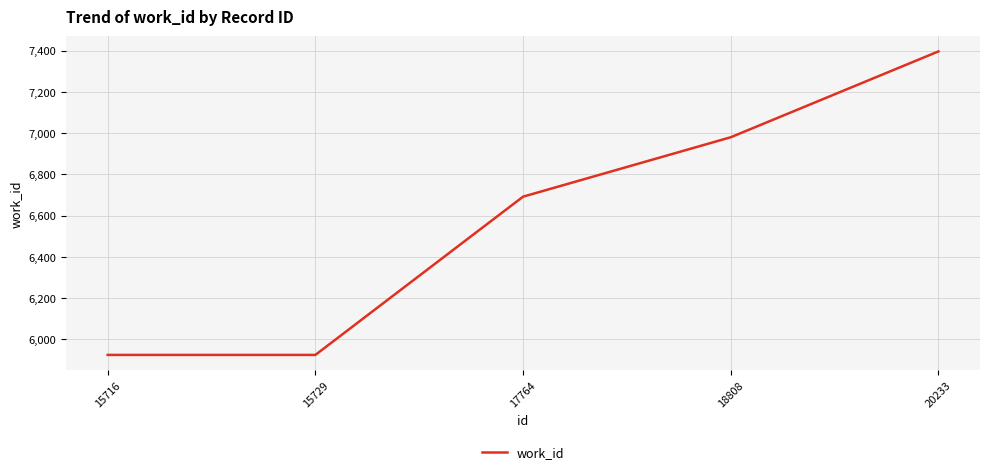

The chart shows a value of 3729 at 20233. True or false?

False